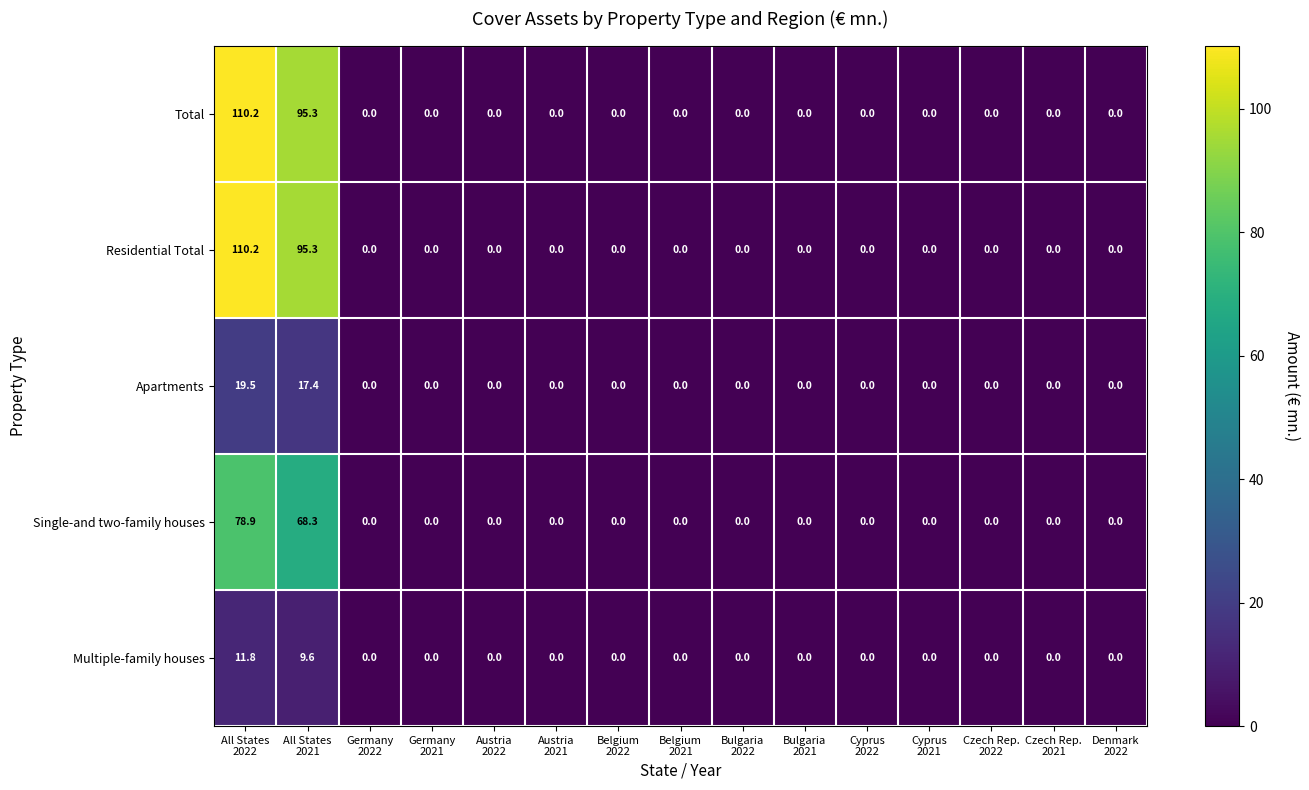

Count the number of data series in this chart.

5